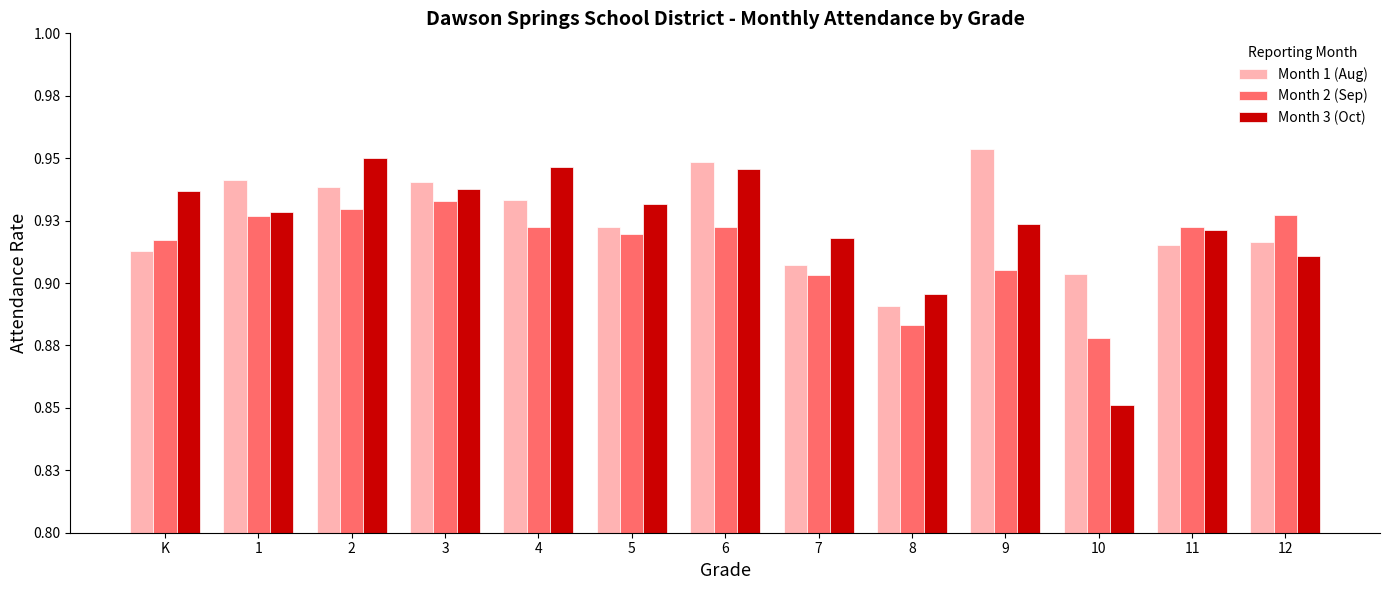

Are the bars horizontal?

No